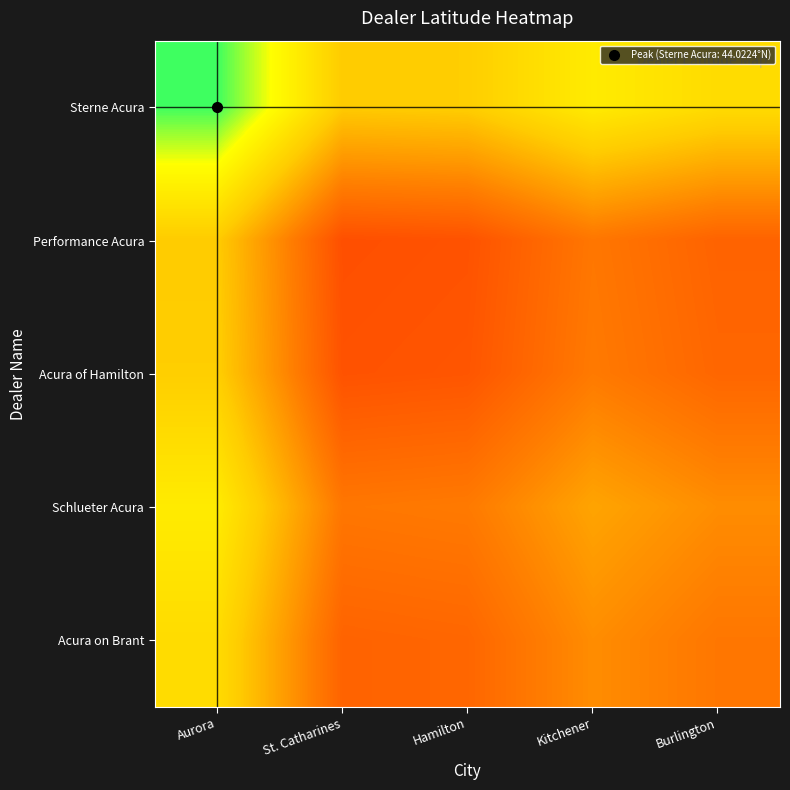

At which category is the sum across all series the highest?

Aurora